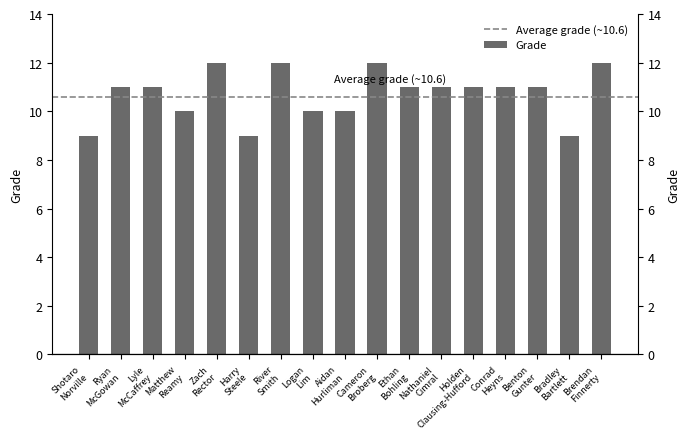

What is the difference between the maximum and minimum values?

3